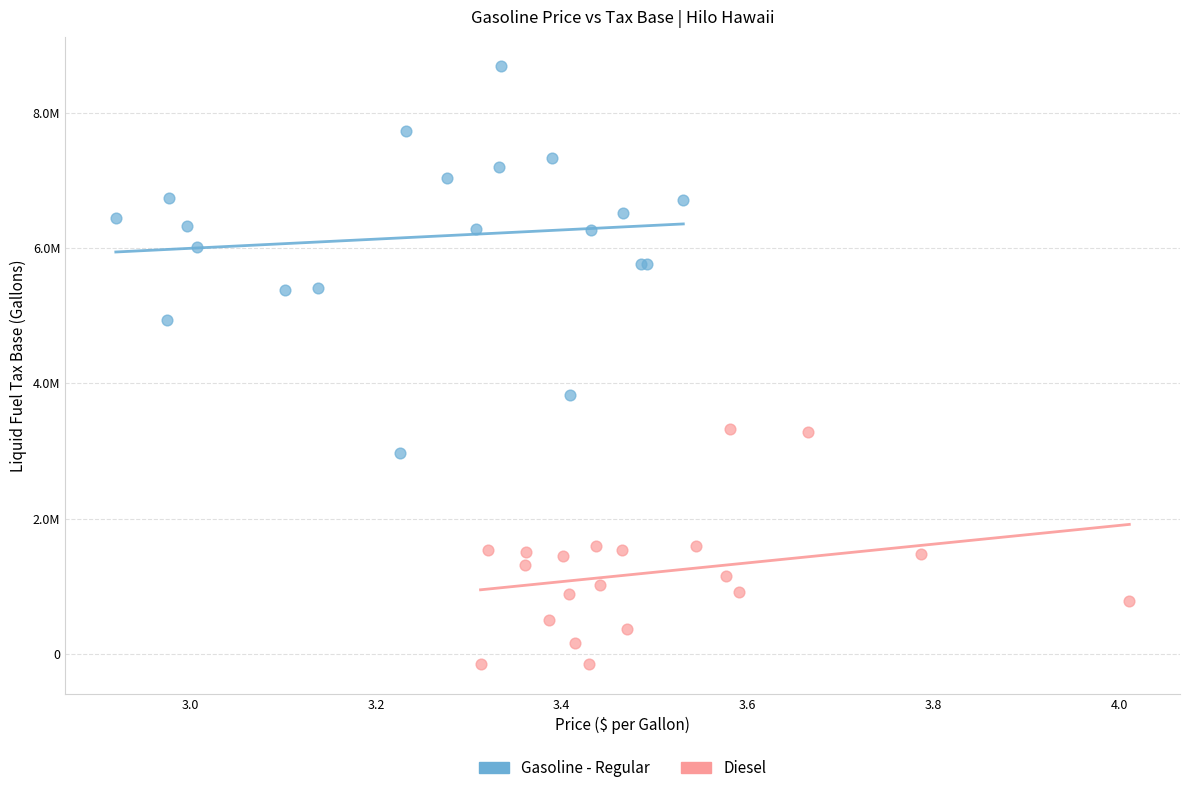

Which series reaches the minimum Y coordinate?

Diesel